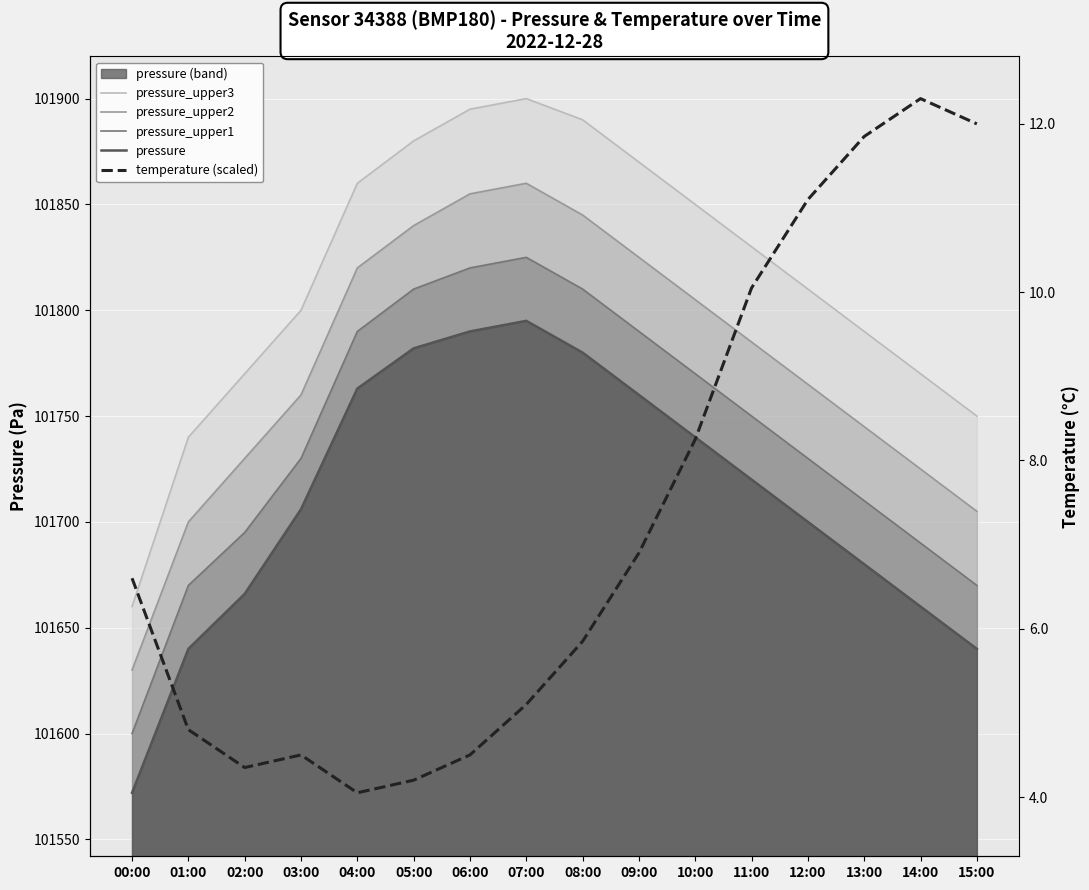

Which series has the widest spread of values?

temperature (scaled)